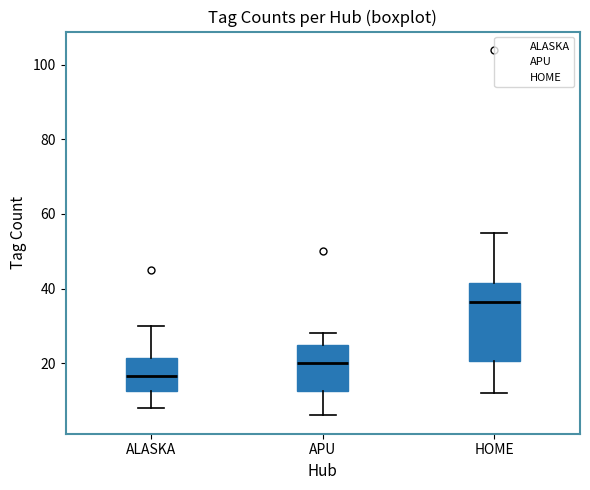

Comparing the boxes themselves (not the whiskers), which one is the tallest?

HOME